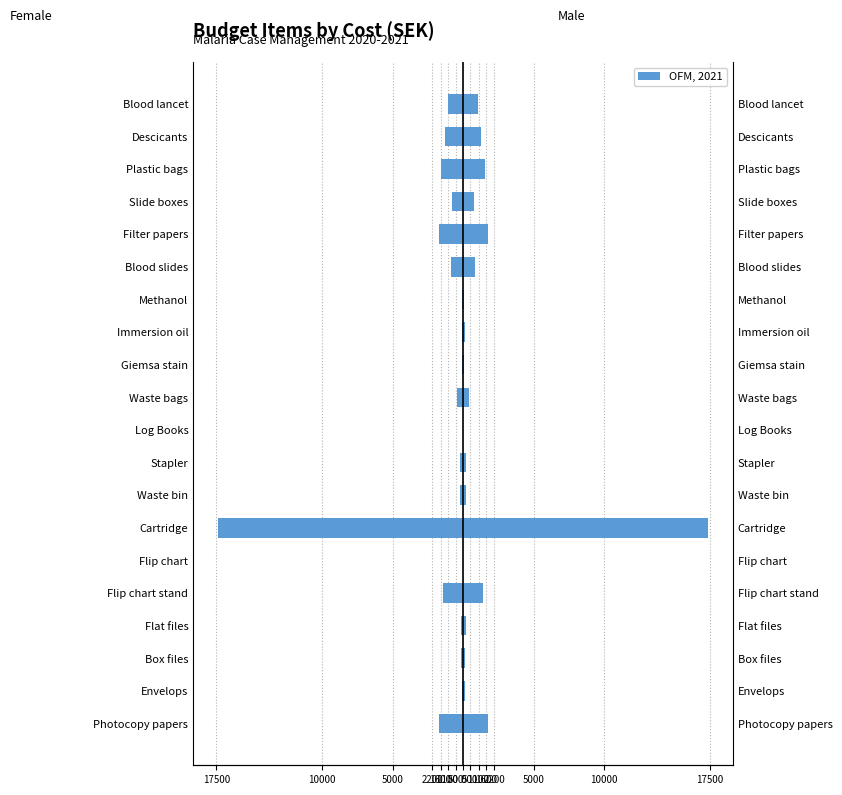

List the series in order of their overall mean, lowest first.

Female (SEK), Male (SEK)